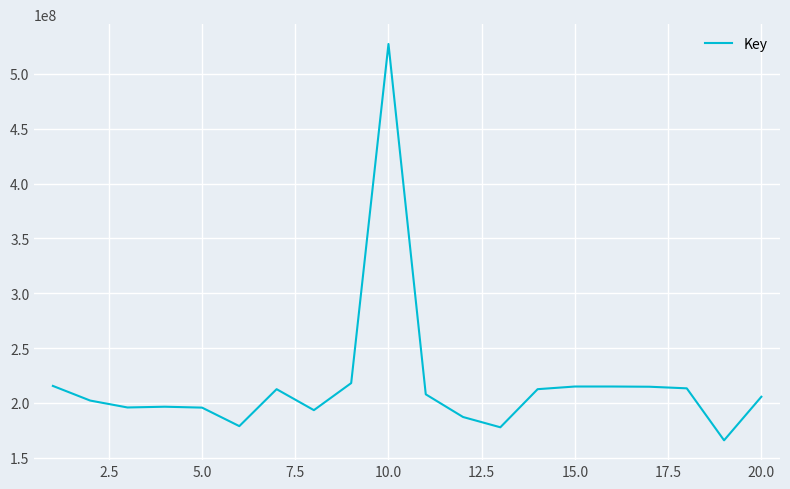

What is the difference between the maximum and minimum values?

361545325